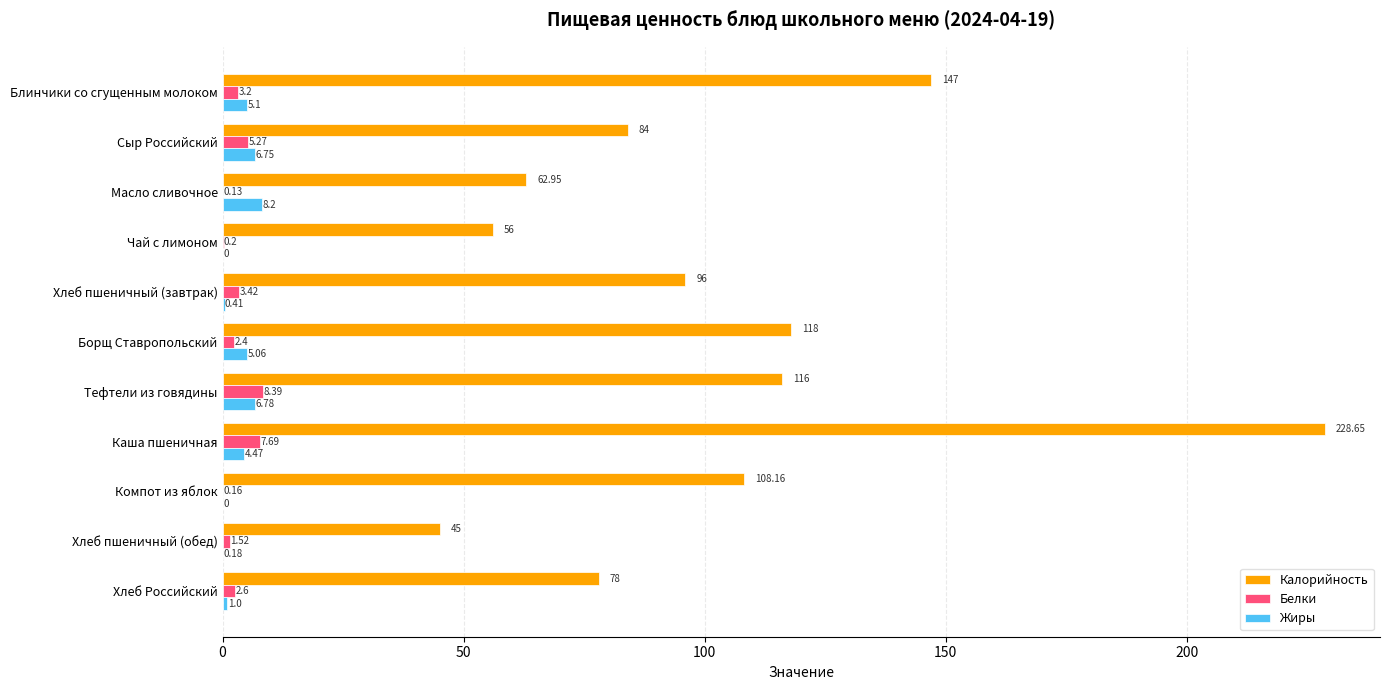

How many categories are shown in the chart?

11